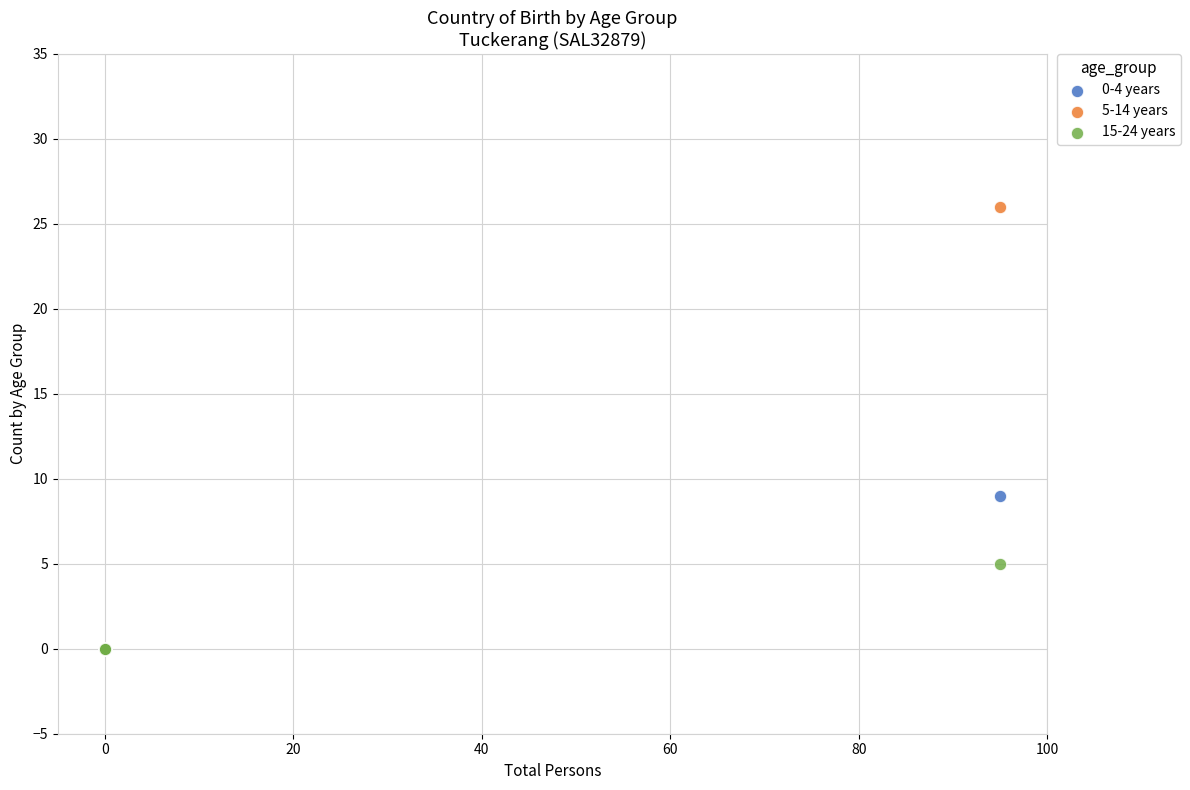

Across all series, what Y value is closest to 13?

9